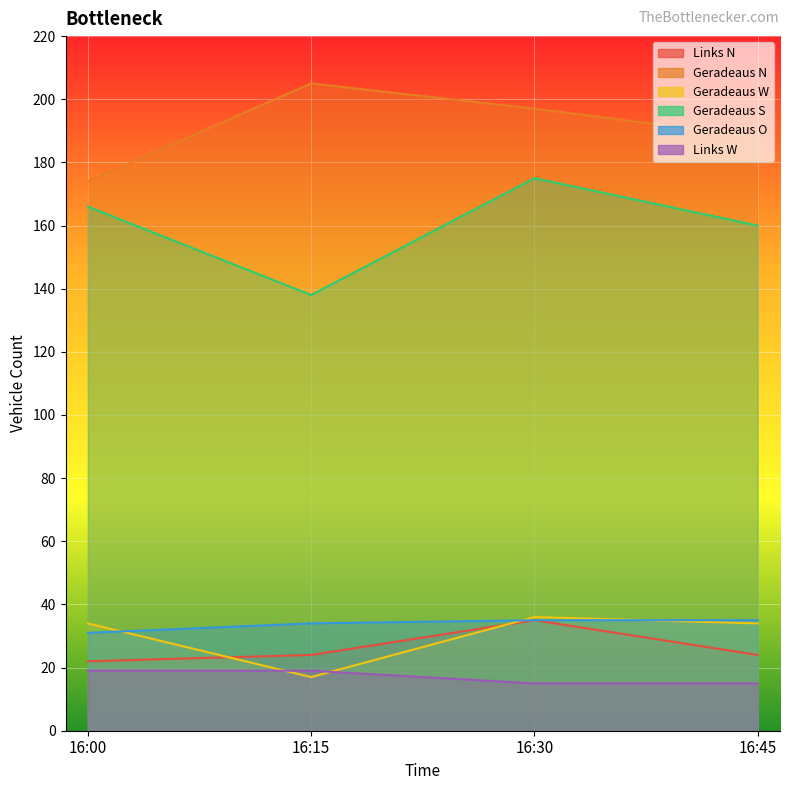

Which series has the largest range (max minus min)?

Geradeaus S